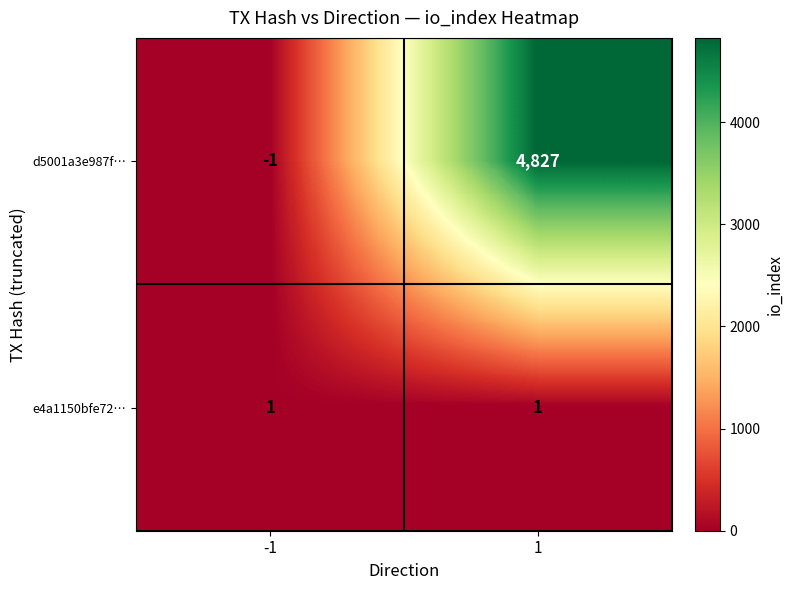

What is the difference between the d5001a3e987f… values at -1 and 1?

4828